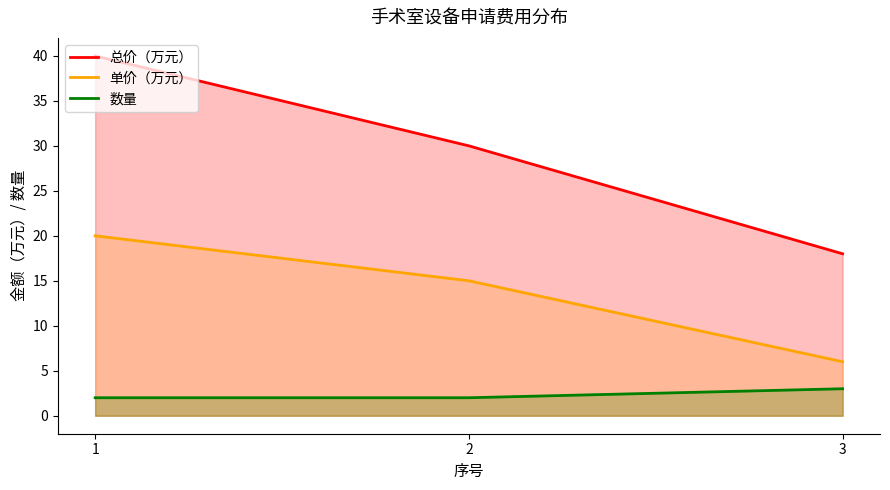

At 3, list the series in order from largest to smallest.

总价（万元）, 单价（万元）, 数量